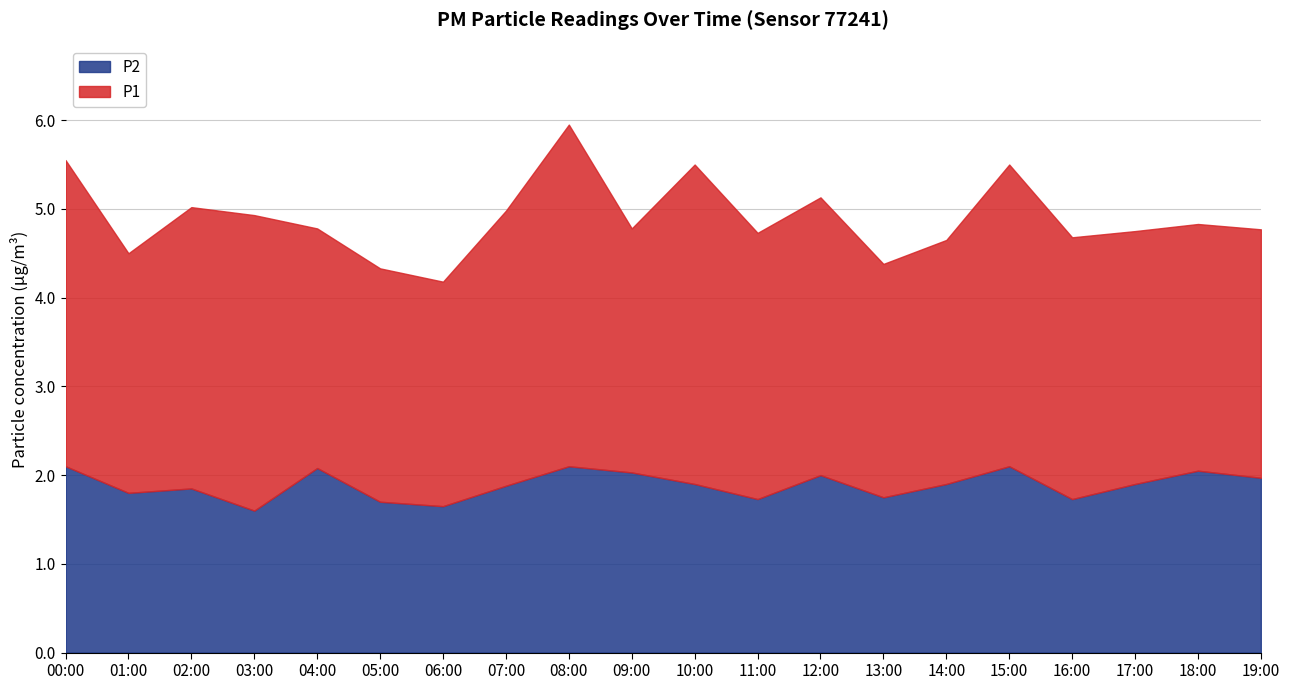

What is the difference between the second highest and minimum values in the P1 series?

1.1